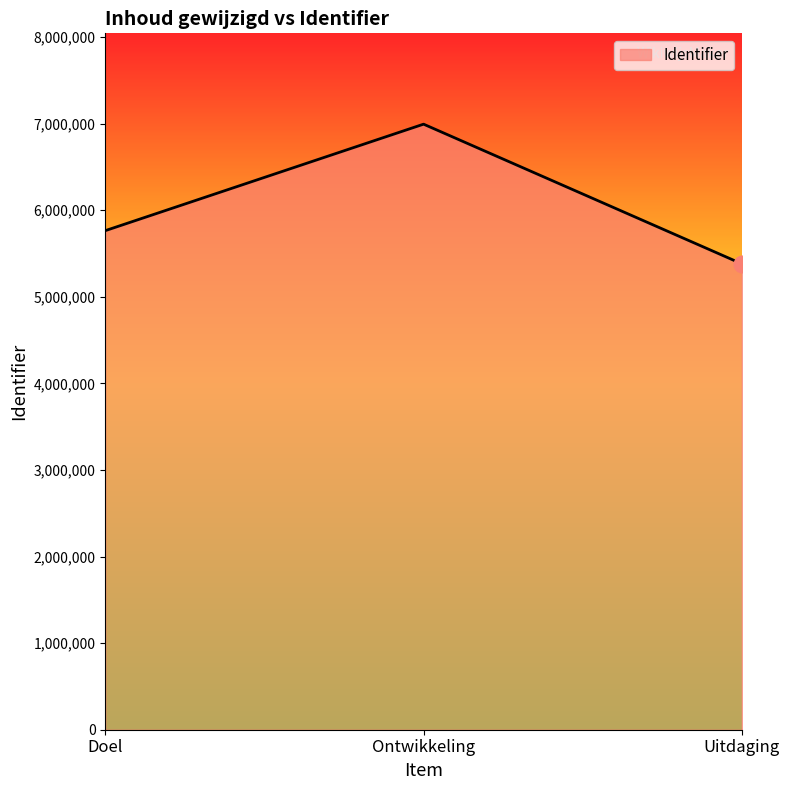

The chart shows a value of 6994764 at Ontwikkeling. True or false?

True